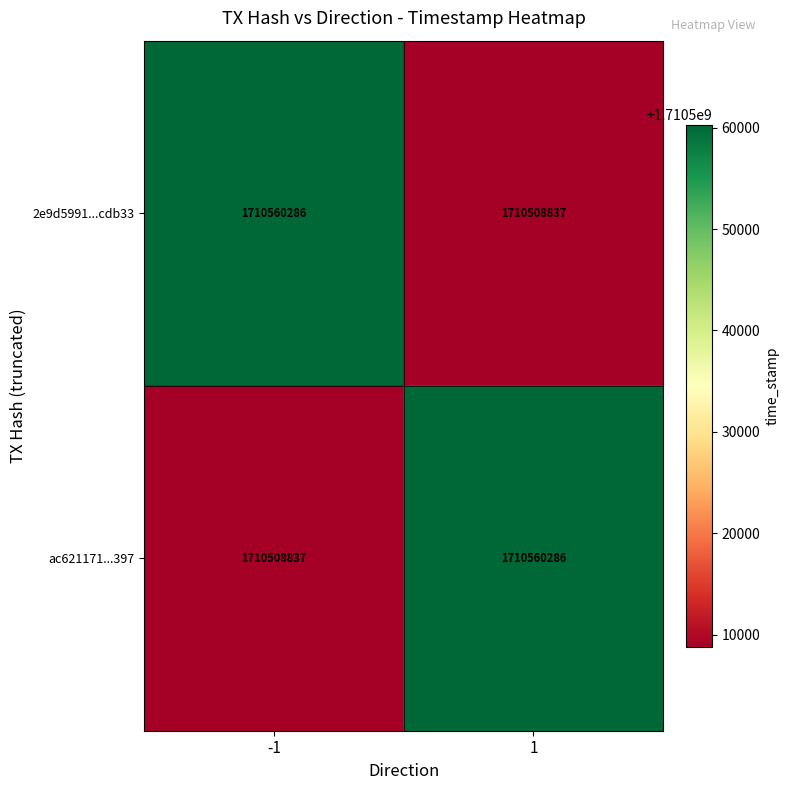

Rank the series at 1 from highest to lowest value.

ac621171...397, 2e9d5991...cdb33